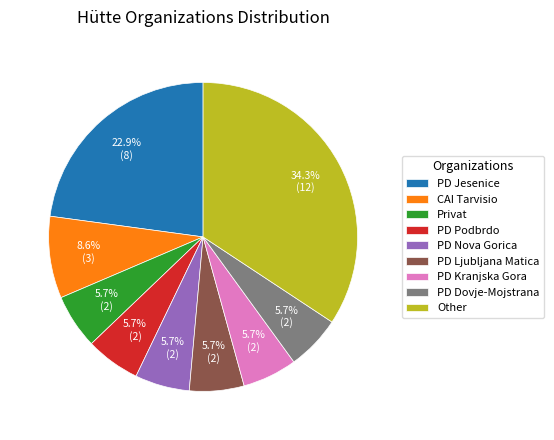

How much of the chart is everything except PD Nova Gorica?

94.3%